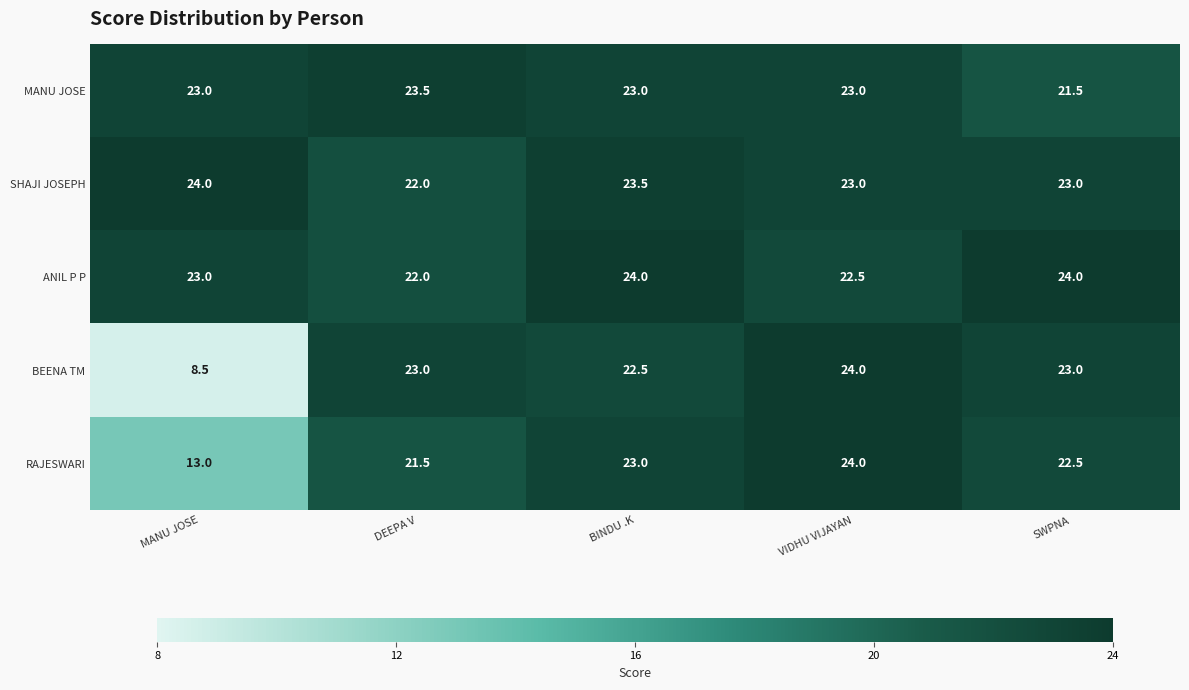

Is it true that SHAJI JOSEPH equals 22.0 at DEEPA V?

True